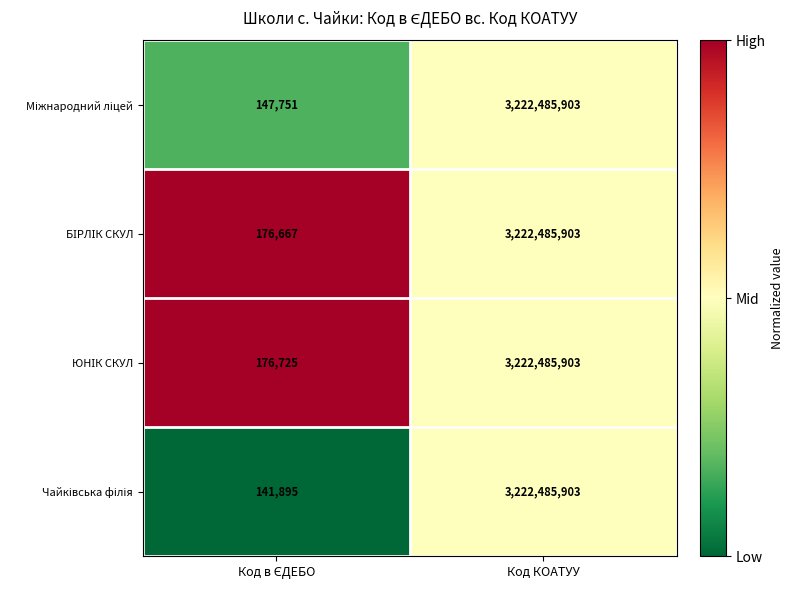

At which category does the chart reach its peak across all series?

Код КОАТУУ